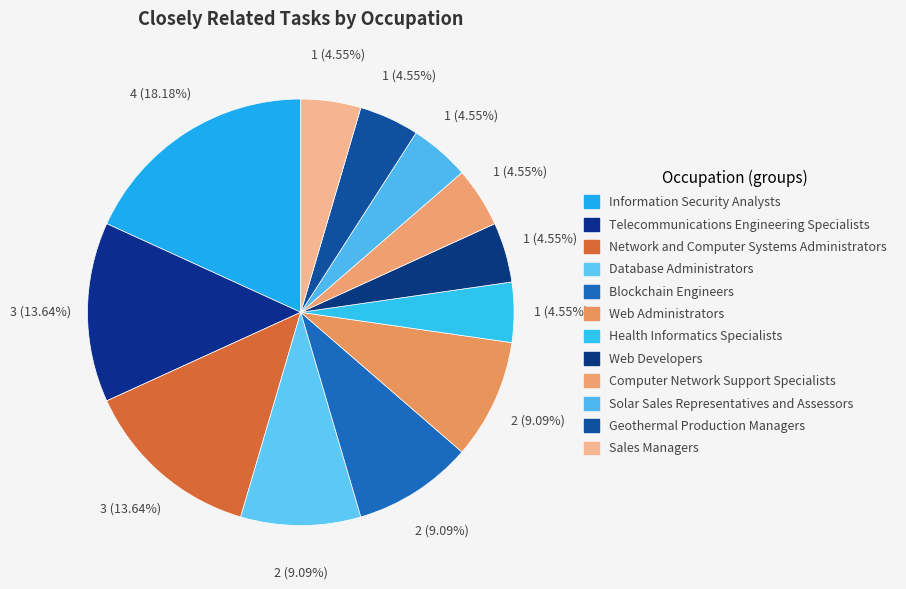

True or false: Geothermal Production Managers accounts for 1% of the total.

False